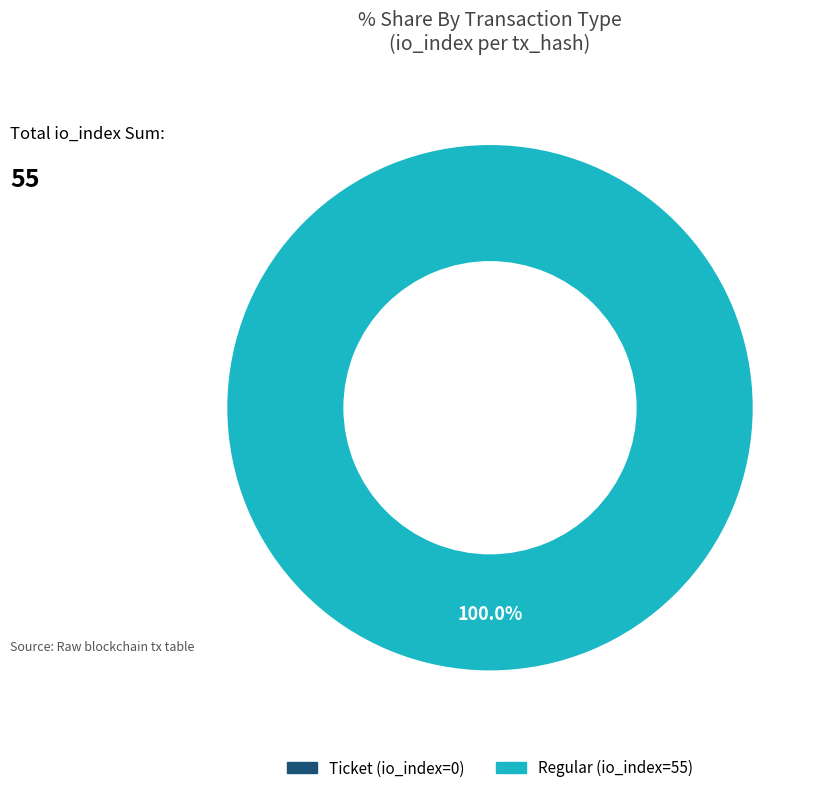

True or false: Ticket (io_index=0) accounts for 6% of the total.

False